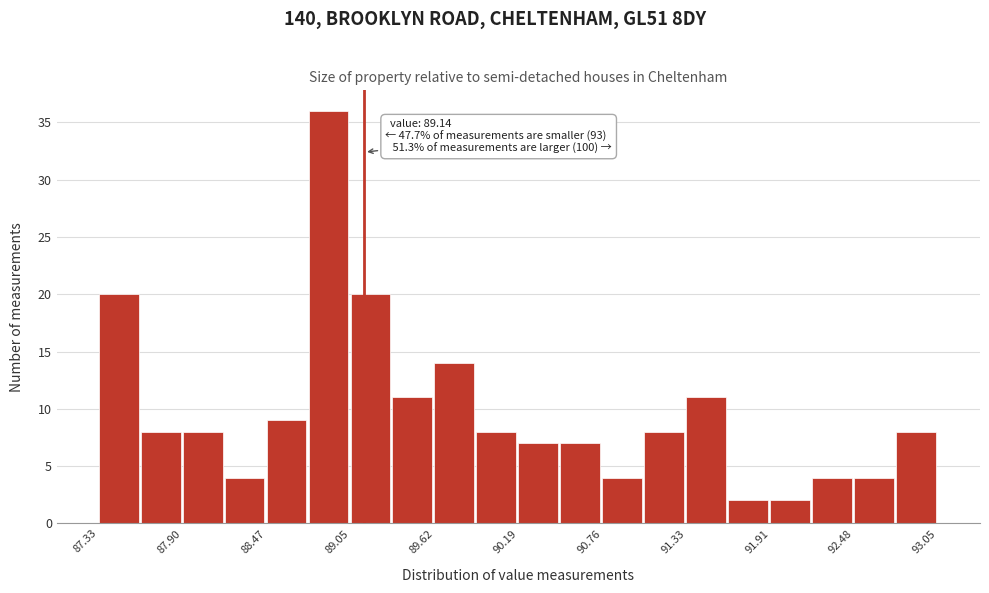

Around what value on the x-axis is the tallest bar? Give the approximate position of its centre, as read against the axis.

88.9